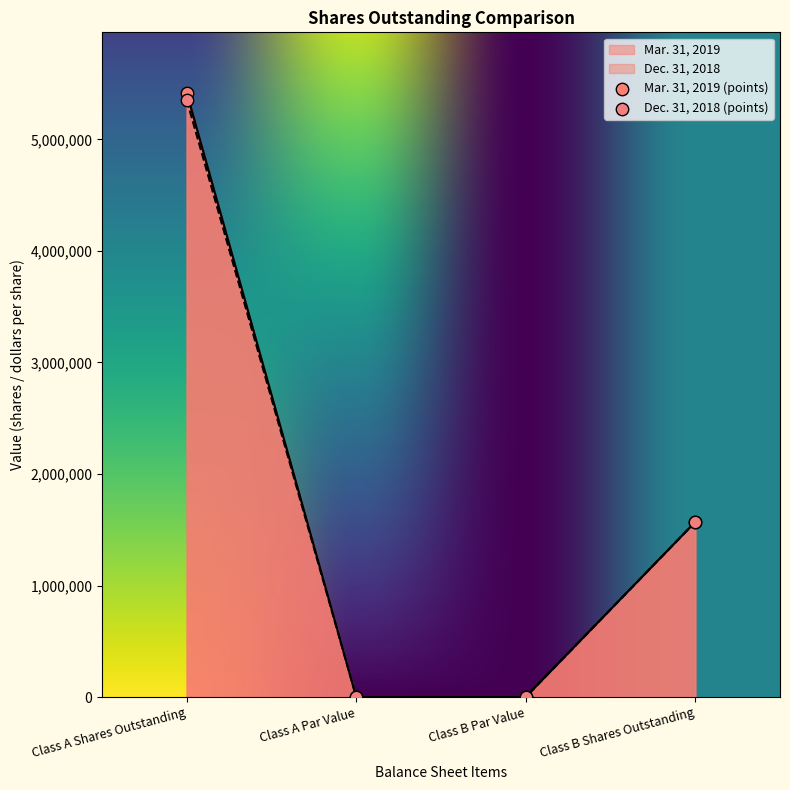

Which series has the widest spread of Y values?

Mar. 31, 2019